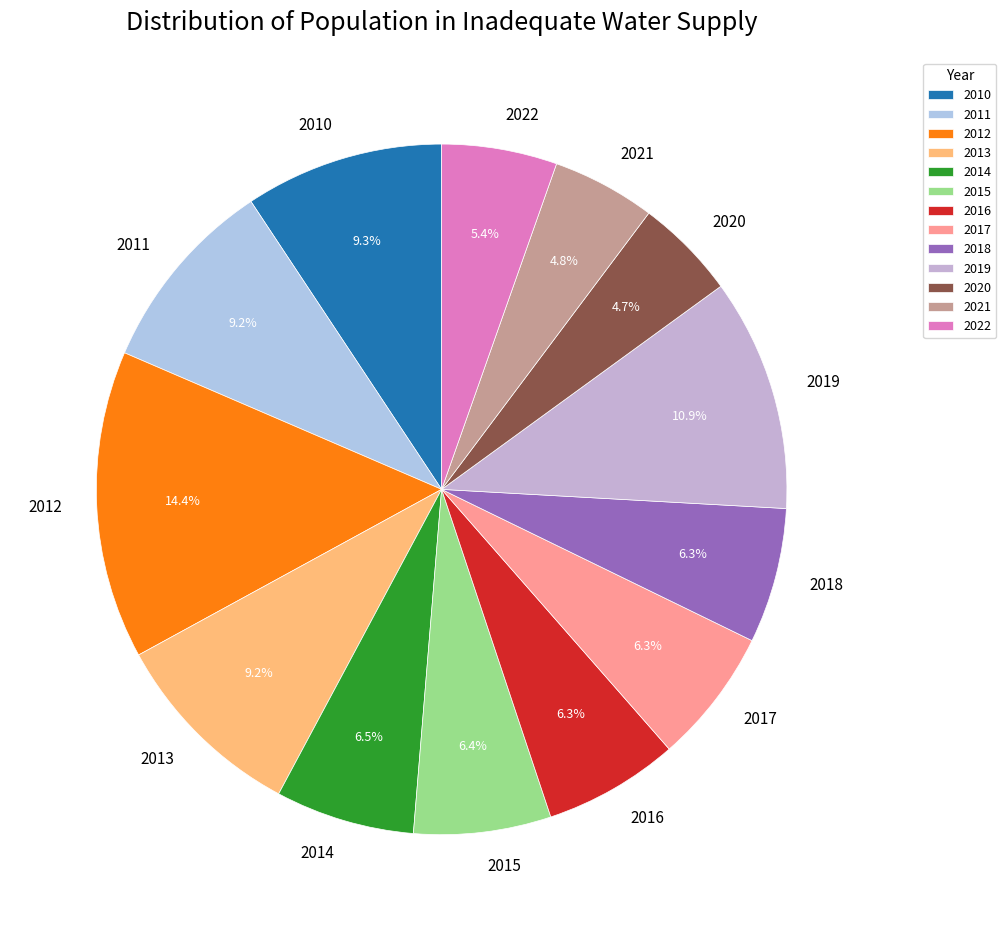

Does 2020 account for over 50% of the chart?

No